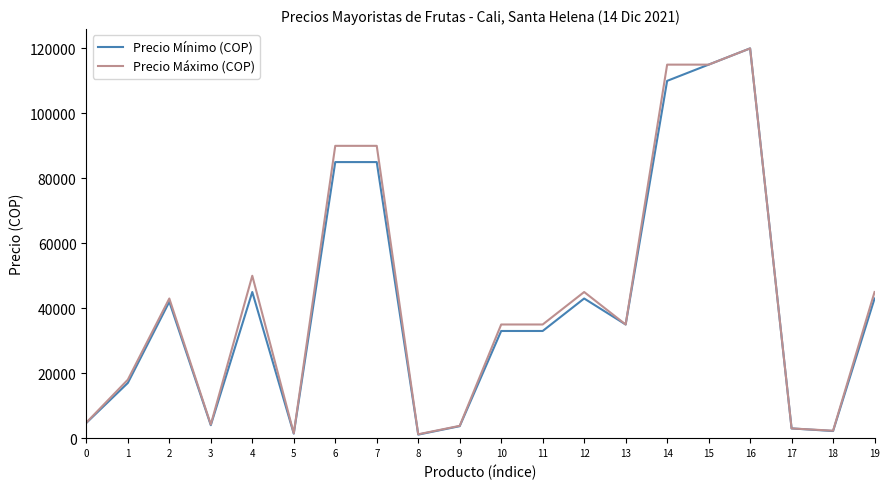

Which series changed the most between 15 and 18?

Precio Mínimo (COP)